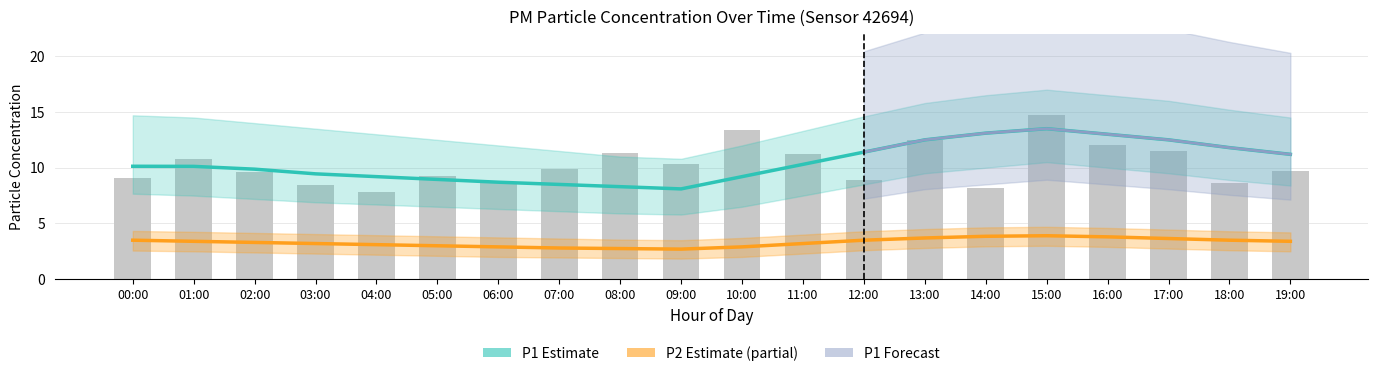

What is the total value across all series at 14:00?

16.9